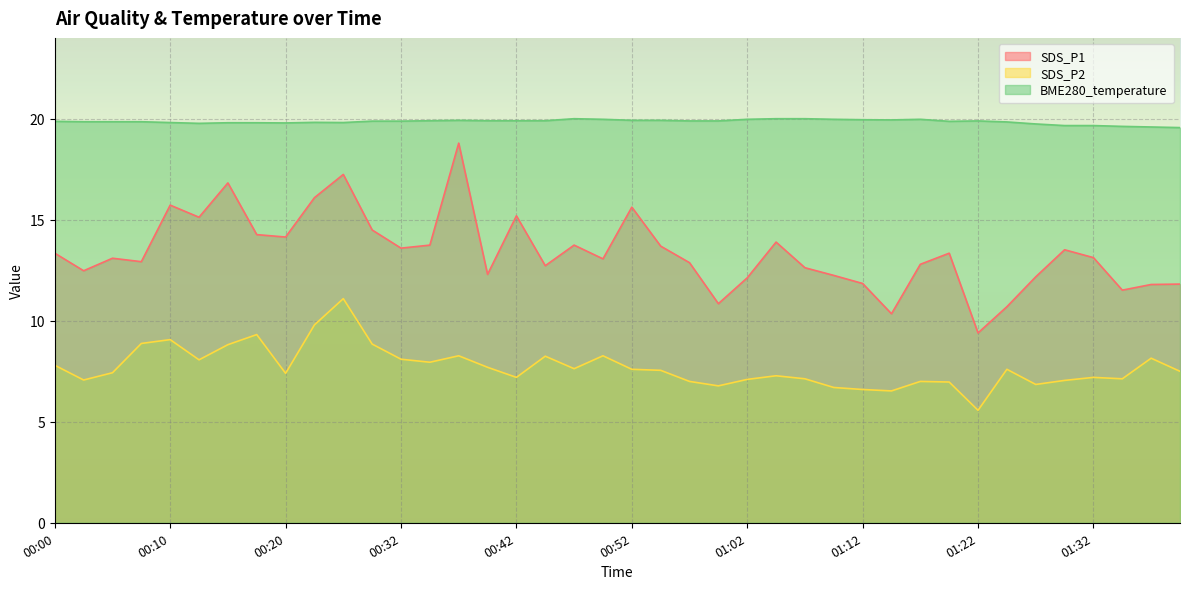

Reading left to right, what are all the values shown in this chart?

SDS_P1: 00:00=13.3	00:02=12.5	00:05=13.1	00:07=12.9	00:10=15.7	00:12=15.1	00:15=16.8	00:17=14.3	00:20=14.2	00:22=16.1	00:24=17.2	00:30=14.5	00:32=13.6	00:35=13.8	00:37=18.8	00:39=12.3	00:42=15.2	00:44=12.7	00:47=13.8	00:49=13.1	00:52=15.6	00:54=13.7	00:57=12.9	00:59=10.8	01:02=12.1	01:04=13.9	01:07=12.6	01:09=12.2	01:12=11.8	01:14=10.3	01:17=12.8	01:19=13.3	01:22=9.4	01:25=10.7	01:27=12.2	01:29=13.5	01:32=13.1	01:34=11.5	01:37=11.8	01:39=11.8
SDS_P2: 00:00=7.8	00:02=7.1	00:05=7.4	00:07=8.9	00:10=9.1	00:12=8.1	00:15=8.8	00:17=9.3	00:20=7.4	00:22=9.8	00:24=11.1	00:30=8.8	00:32=8.1	00:35=8.0	00:37=8.3	00:39=7.7	00:42=7.2	00:44=8.2	00:47=7.6	00:49=8.3	00:52=7.6	00:54=7.5	00:57=7.0	00:59=6.8	01:02=7.1	01:04=7.3	01:07=7.1	01:09=6.7	01:12=6.6	01:14=6.5	01:17=7.0	01:19=7.0	01:22=5.6	01:25=7.6	01:27=6.8	01:29=7.0	01:32=7.2	01:34=7.1	01:37=8.2	01:39=7.5
BME280_temperature: 00:00=19.9	00:02=19.9	00:05=19.9	00:07=19.9	00:10=19.8	00:12=19.8	00:15=19.8	00:17=19.8	00:20=19.8	00:22=19.8	00:24=19.8	00:30=19.9	00:32=19.9	00:35=19.9	00:37=19.9	00:39=19.9	00:42=19.9	00:44=19.9	00:47=20.0	00:49=20.0	00:52=19.9	00:54=19.9	00:57=19.9	00:59=19.9	01:02=20.0	01:04=20.0	01:07=20.0	01:09=20.0	01:12=20.0	01:14=19.9	01:17=20.0	01:19=19.9	01:22=19.9	01:25=19.9	01:27=19.8	01:29=19.7	01:32=19.7	01:34=19.6	01:37=19.6	01:39=19.6